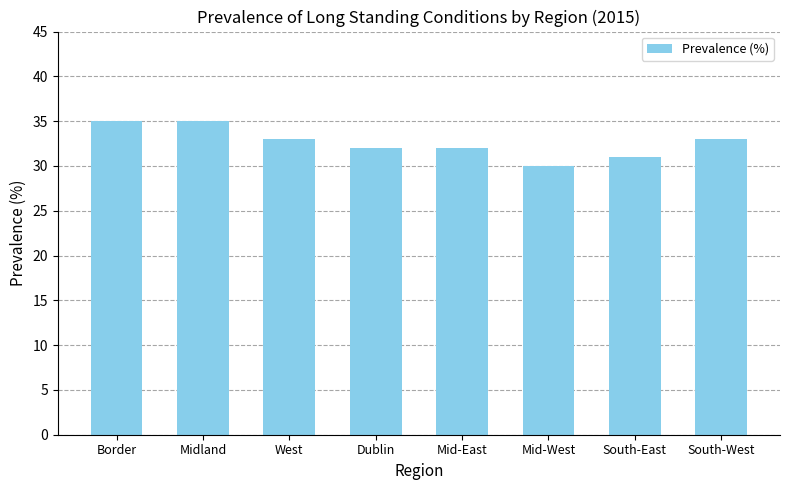

What is the label of the 6th bar from the left?

Mid-West